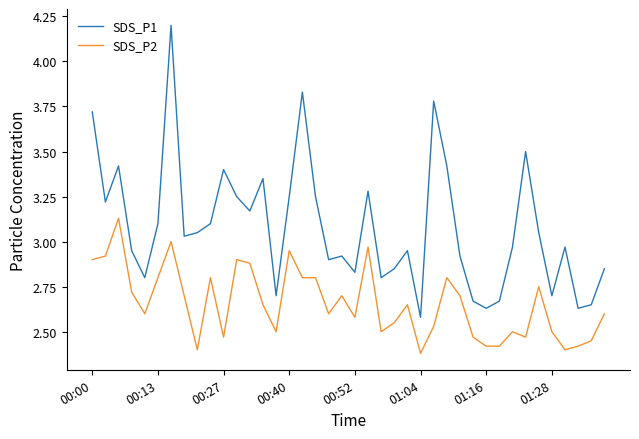

Which series has the largest range (max minus min)?

SDS_P1